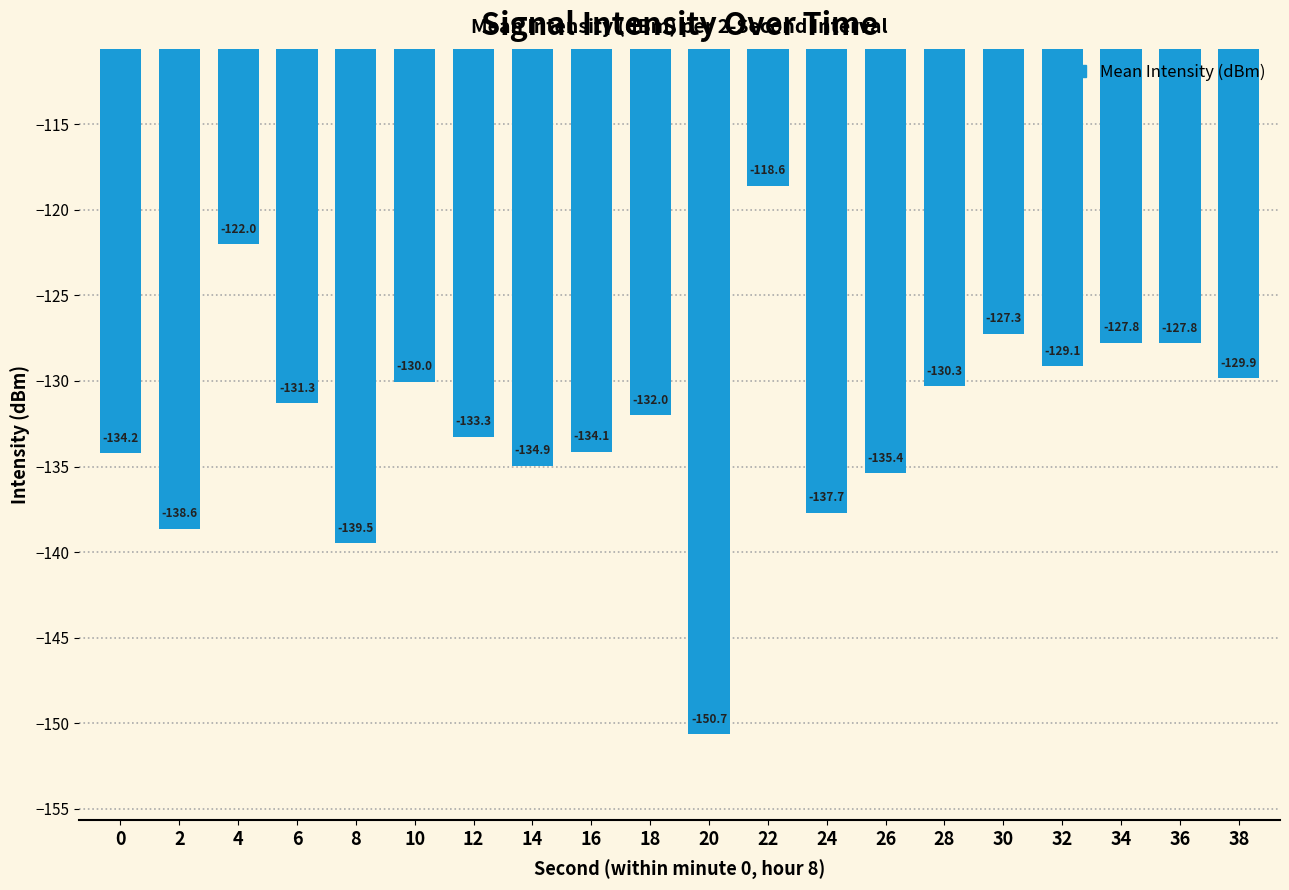

Are the bars horizontal?

No